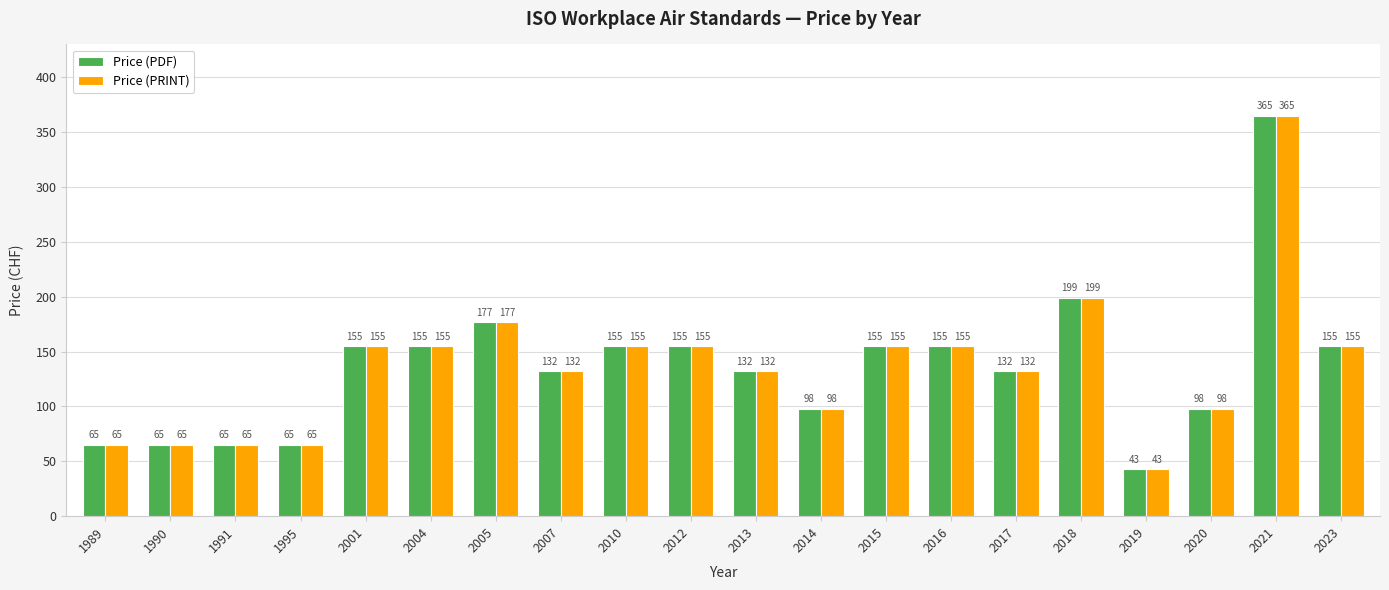

What is the average value of the Price (PRINT) series?

136